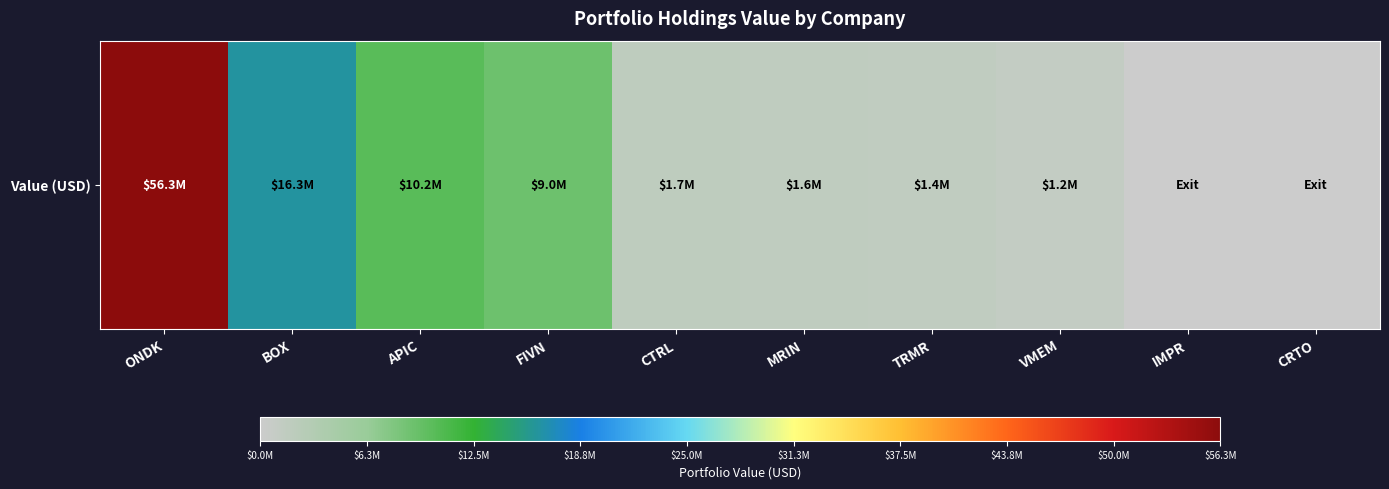

Which has a higher value, FIVN or CRTO?

FIVN